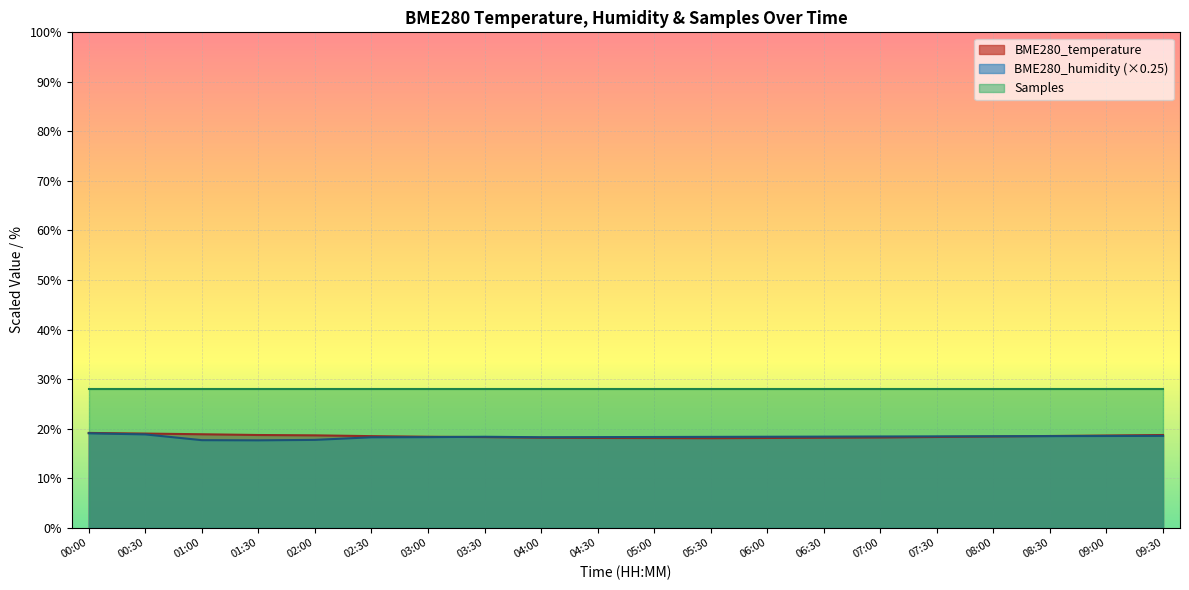

What is the total value across all series at 06:00?

64.5